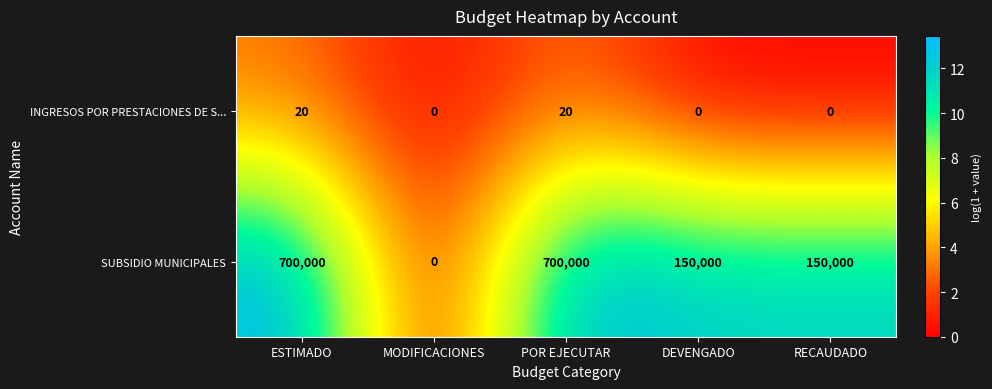

Reading left to right, what are all the values shown in this chart?

INGRESOS POR PRESTACIONES DE S...: 20	0	20	0	0
SUBSIDIO MUNICIPALES: 700000	0	700000	150000	150000